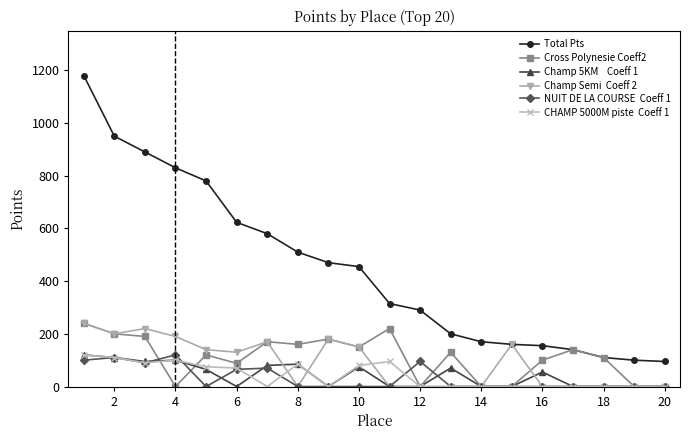

What is the greatest value displayed?

1180